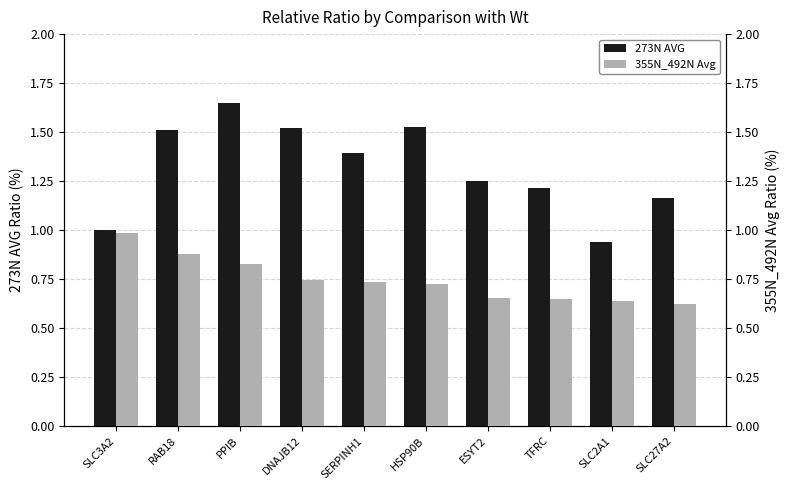

What are all the series names shown in the legend?

273N AVG, 355N_492N Avg